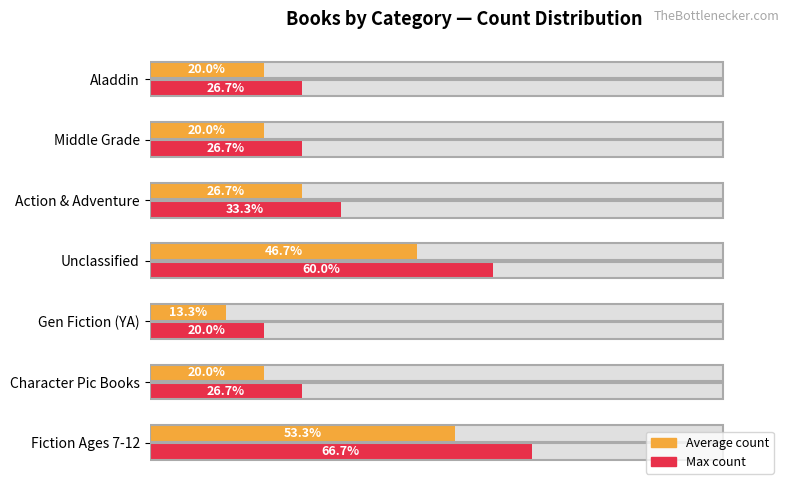

What is the approximate value of Average count at 120?

20.0